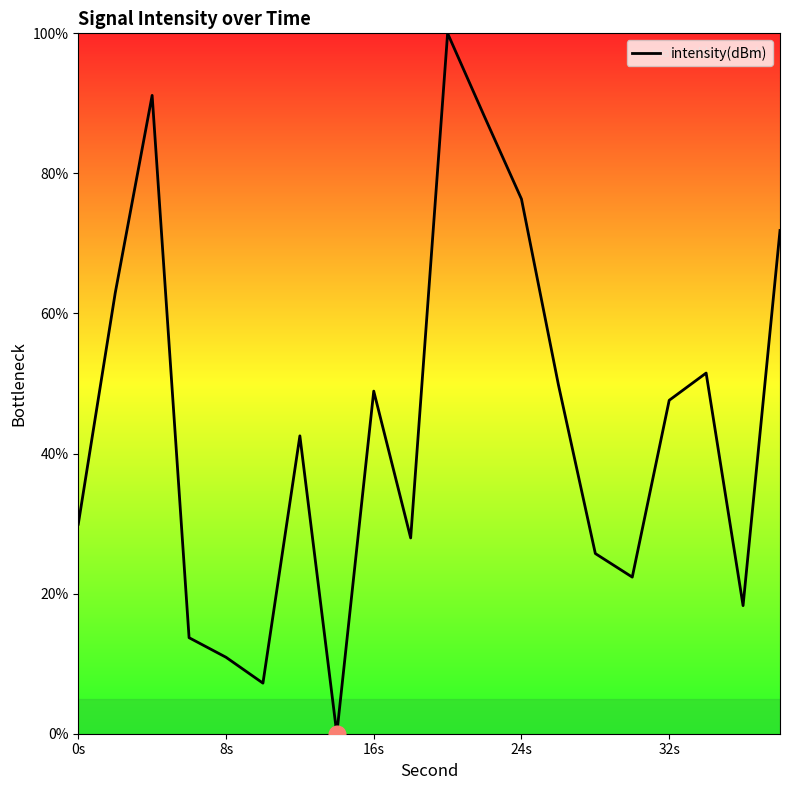

What is the difference between the maximum and minimum values?

100.0